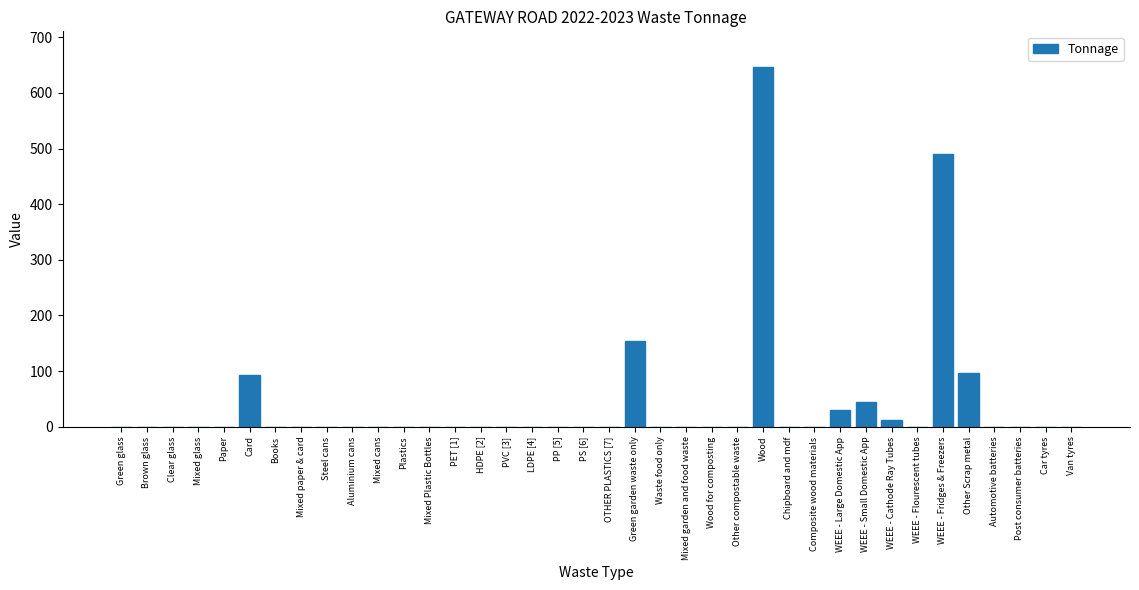

What is the sum of all values?

1564.2